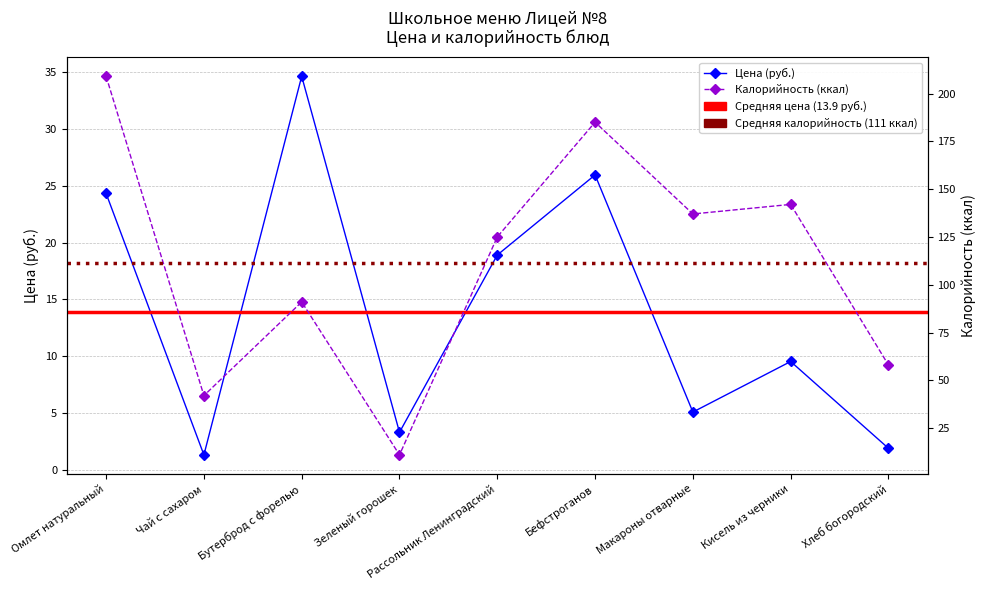

Read the Цена value at Бефстроганов.

26.0